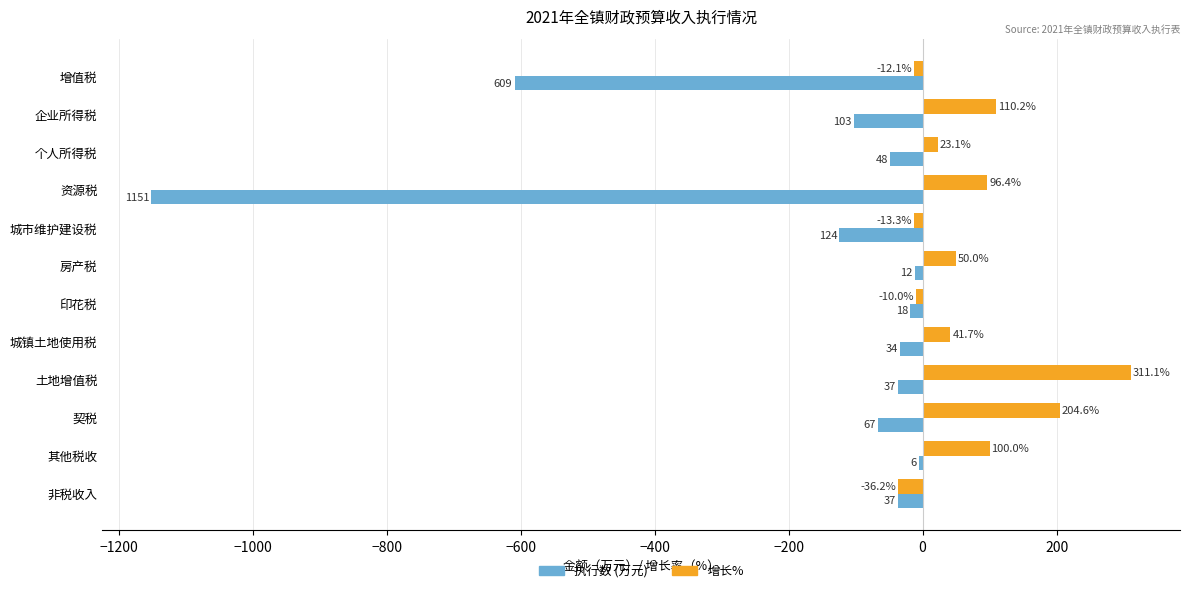

Which category has the highest value across all series?

土地增值税